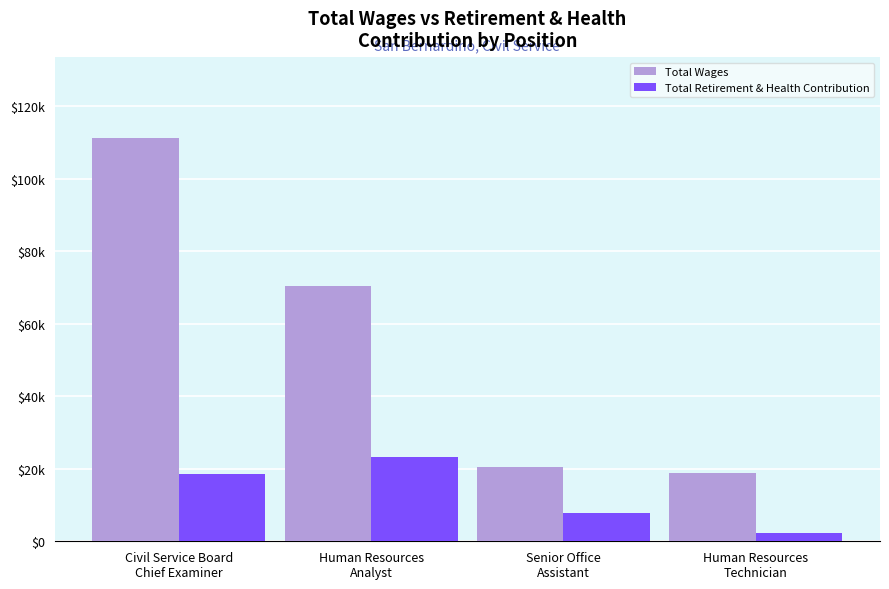

At how many categories does at least one series exceed 36015?

2